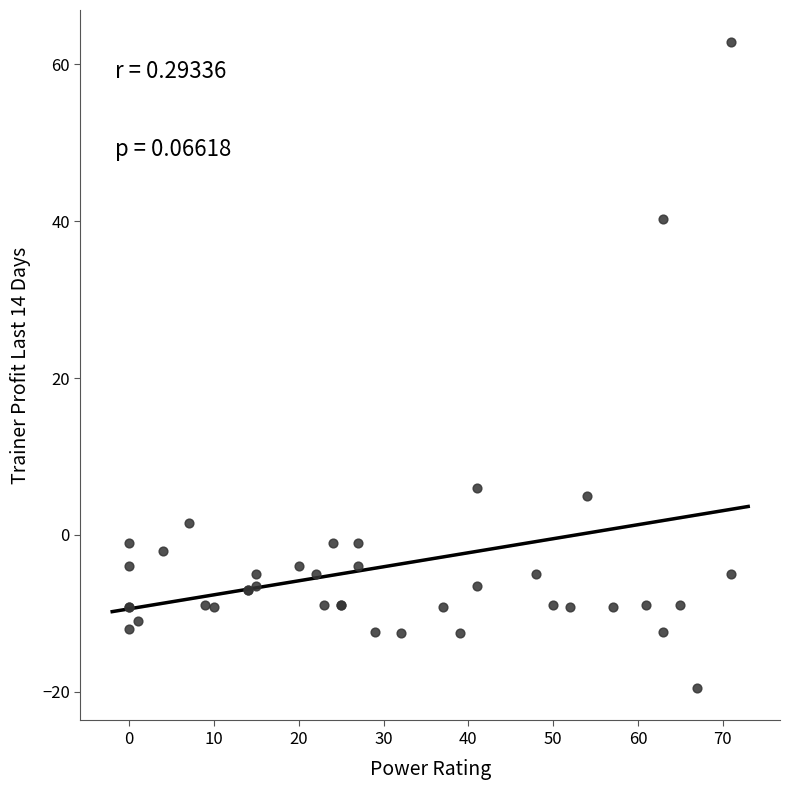

What Y value in the scatter plot is closest to 21?

6.0